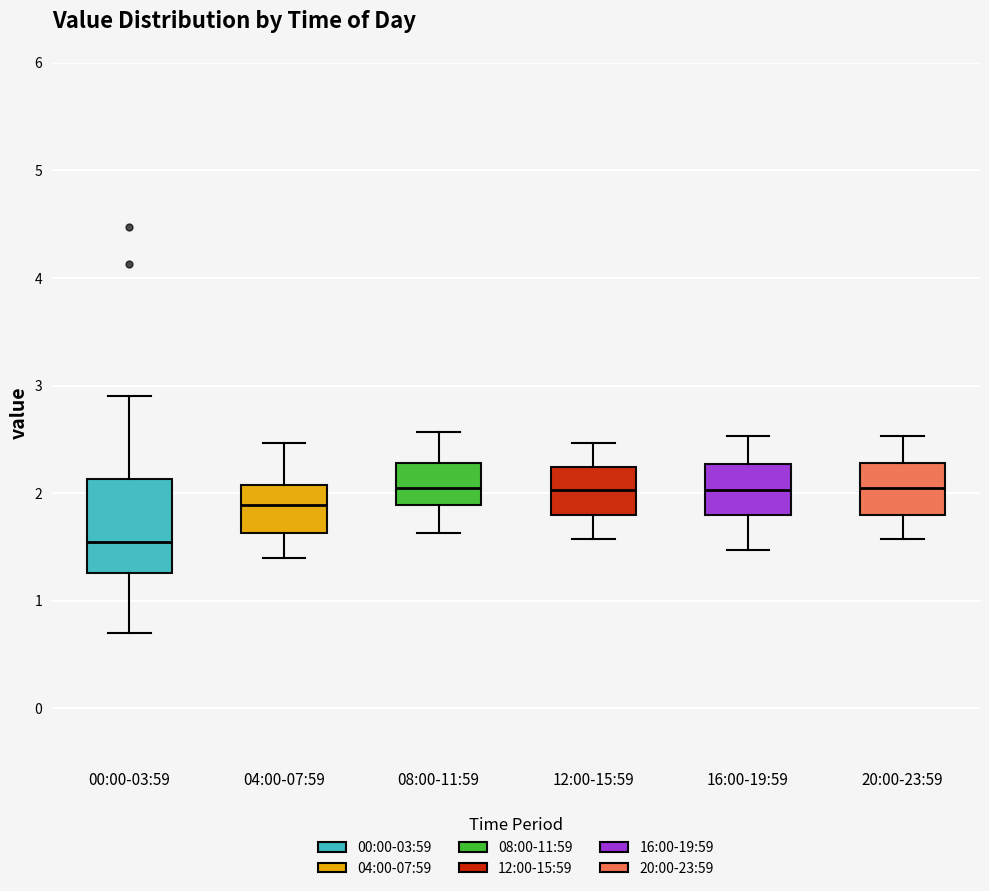

Which box is the tallest, from its lower edge to its upper edge?

00:00-03:59